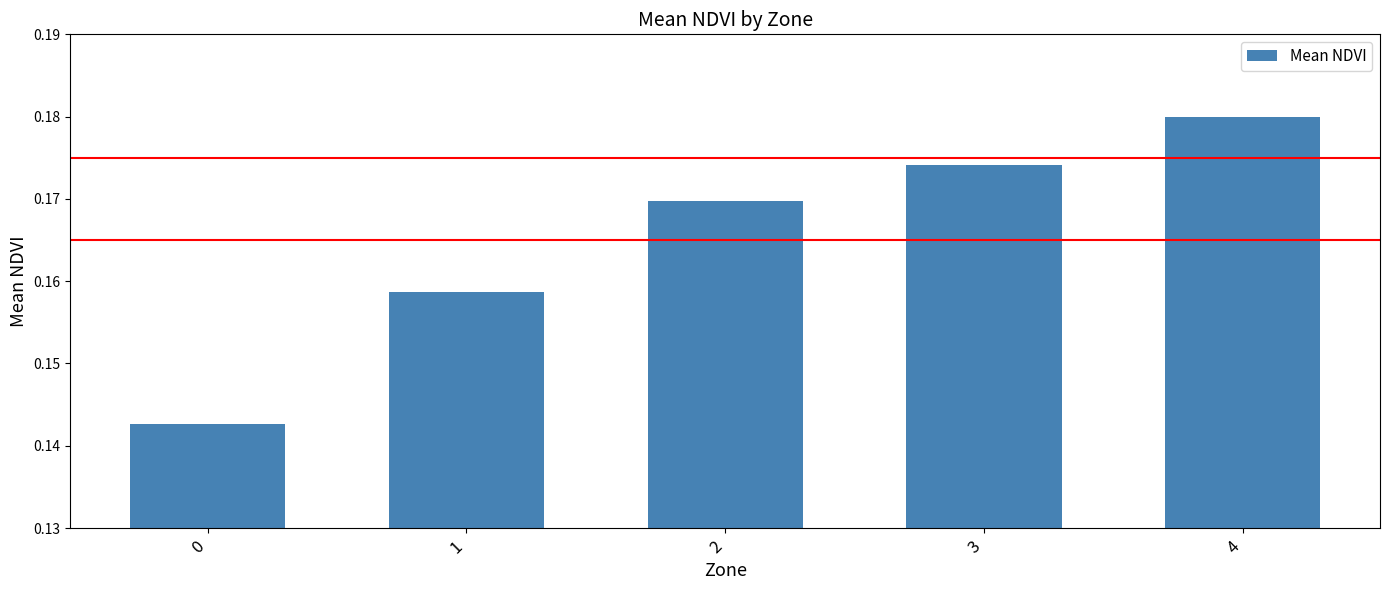

How many series are shown in this chart?

1